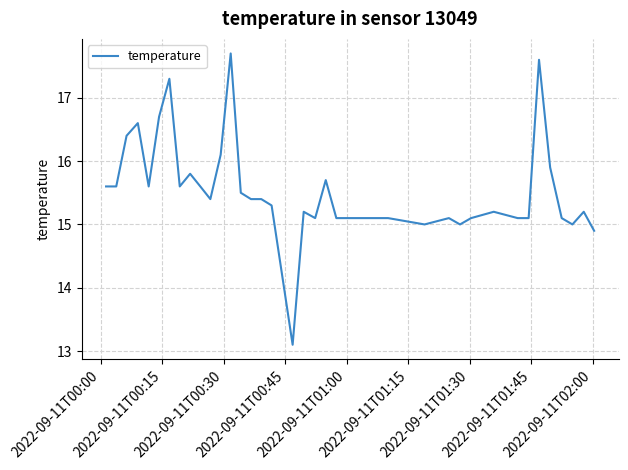

What is the smallest value displayed?

13.1